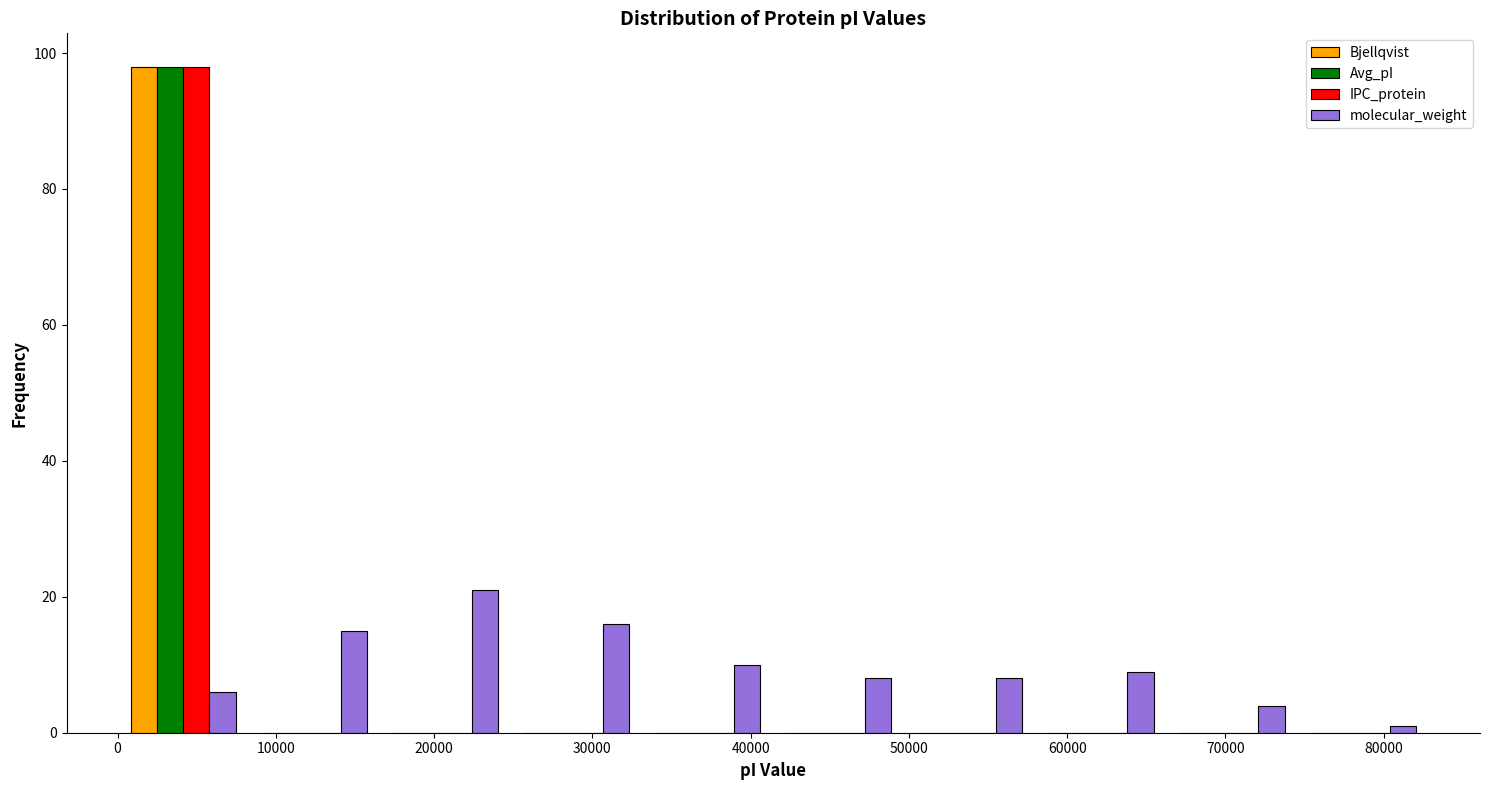

Reading left to right, list every range on the x-axis with the height of the bar of each series over it. Neither the bar edges nor the heights are printed on the chart, so give them approximately, as read against the axes.

0 to 8000: Bjellqvist=98	Avg_pI=98	IPC_protein=98	molecular_weight=6
8000 to 17000: Bjellqvist=0	Avg_pI=0	IPC_protein=0	molecular_weight=16
17000 to 25000: Bjellqvist=0	Avg_pI=0	IPC_protein=0	molecular_weight=22
25000 to 33000: Bjellqvist=0	Avg_pI=0	IPC_protein=0	molecular_weight=16
33000 to 41000: Bjellqvist=0	Avg_pI=0	IPC_protein=0	molecular_weight=10
41000 to 50000: Bjellqvist=0	Avg_pI=0	IPC_protein=0	molecular_weight=8
50000 to 58000: Bjellqvist=0	Avg_pI=0	IPC_protein=0	molecular_weight=8
58000 to 66000: Bjellqvist=0	Avg_pI=0	IPC_protein=0	molecular_weight=10
66000 to 75000: Bjellqvist=0	Avg_pI=0	IPC_protein=0	molecular_weight=4
75000 to 83000: Bjellqvist=0	Avg_pI=0	IPC_protein=0	molecular_weight=under 2